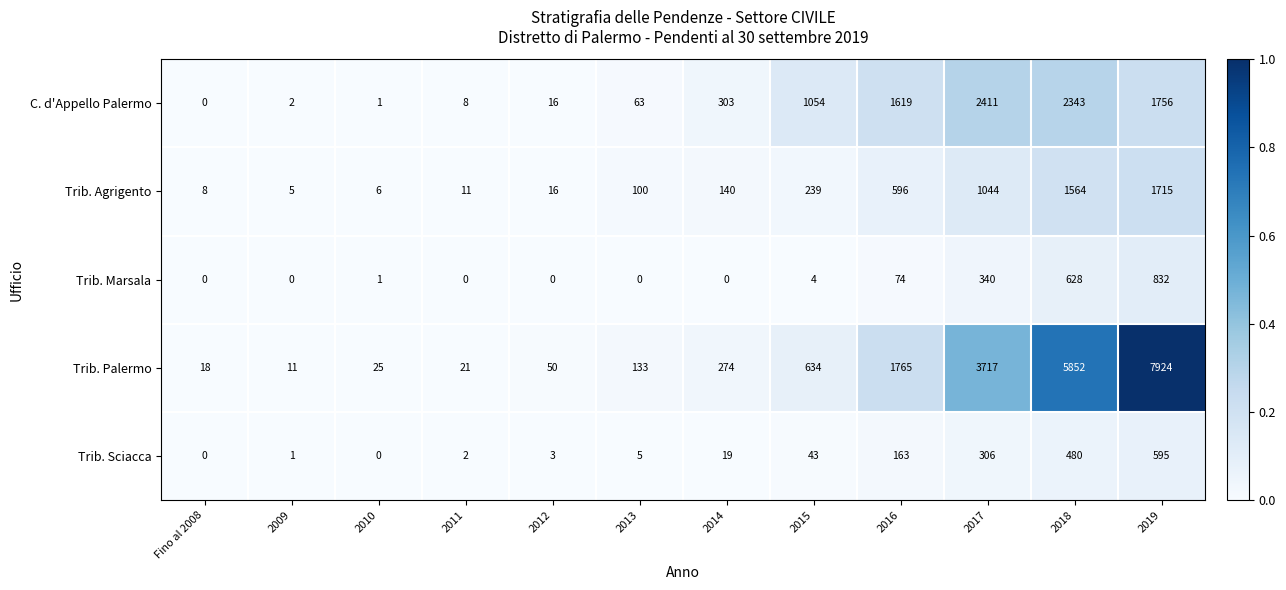

Between 2012 and 2017, which series saw the biggest shift?

Trib. Palermo